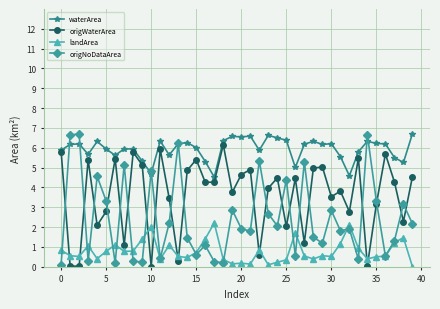

True or false: origNoDataArea has more than 2 points higher than both neighbors.

True